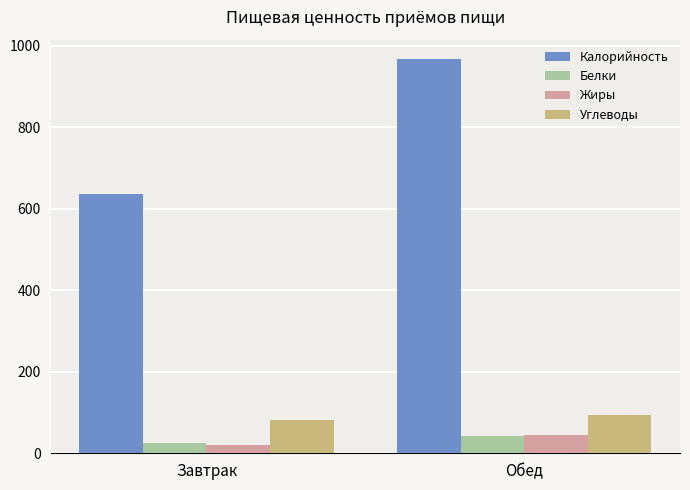

What are all the series names shown in the legend?

Калорийность, Белки, Жиры, Углеводы